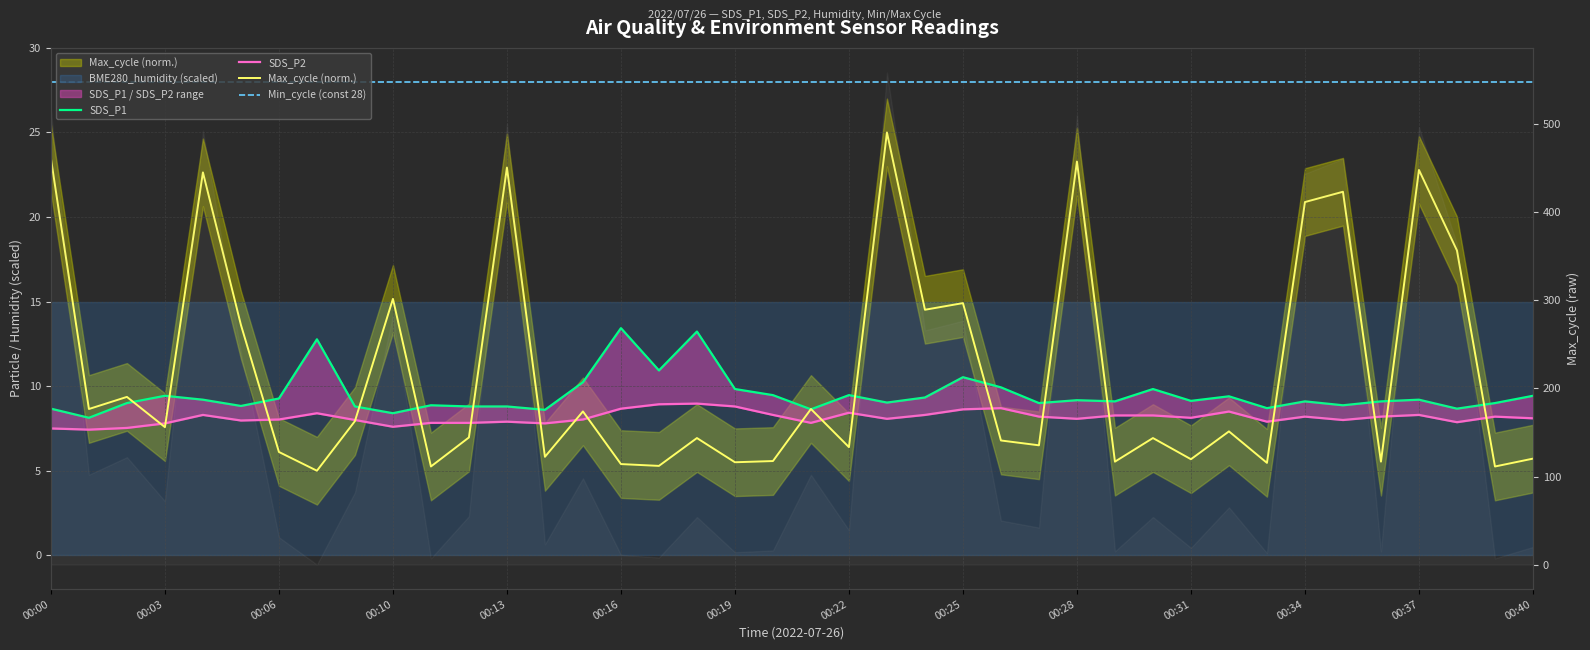

Between 00:10 and 00:15, which is larger?

00:15